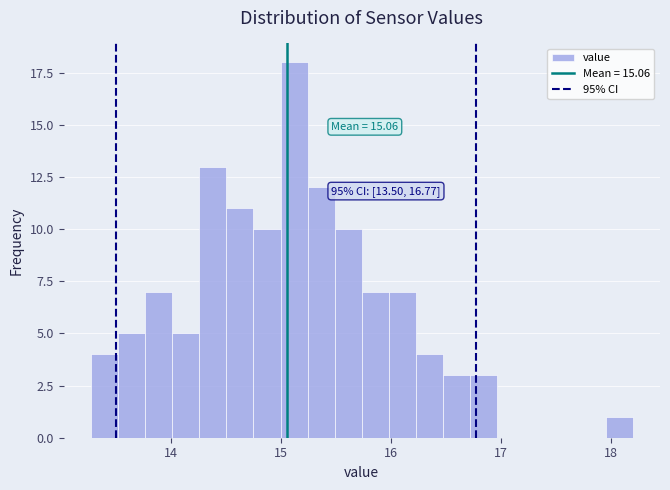

Read against the x-axis, roughly where is the centre of the tallest bar?

15.1